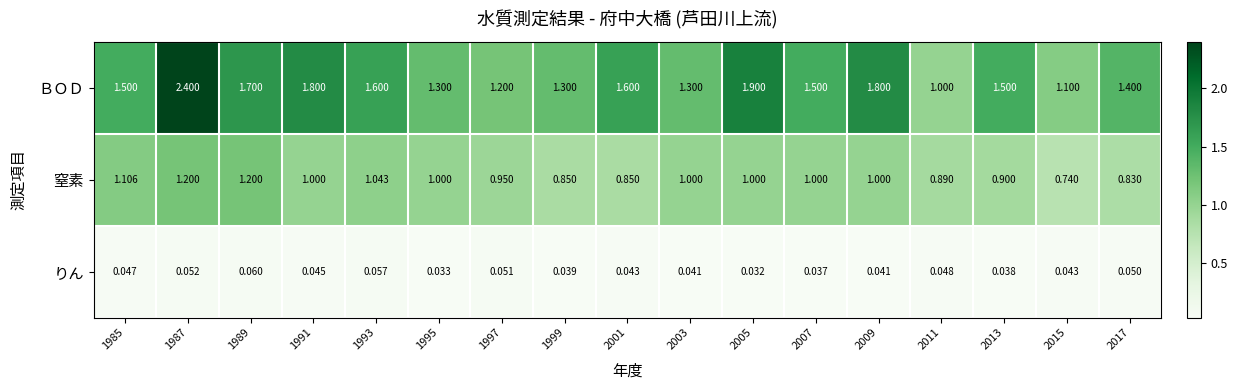

At how many categories does at least one series exceed 0?

17